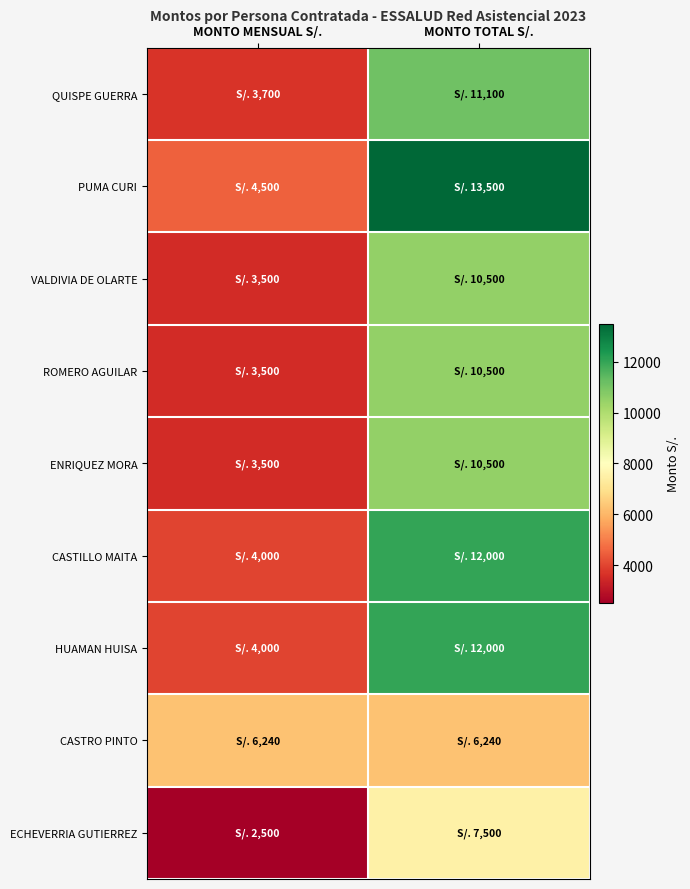

Which has a higher value, MONTO TOTAL S/. or MONTO MENSUAL S/.?

MONTO TOTAL S/.